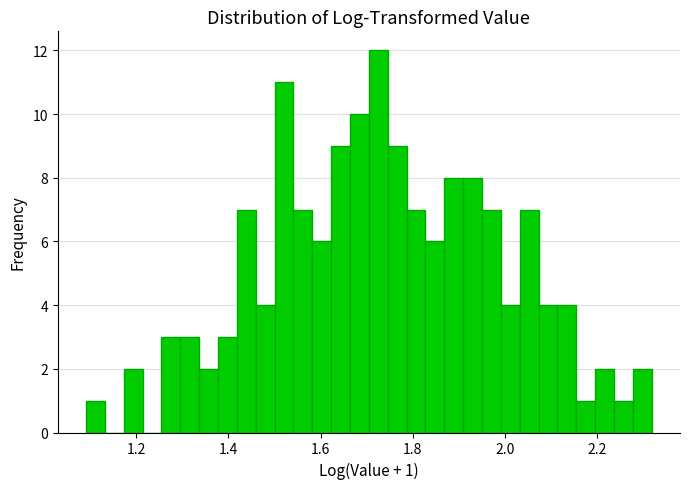

Read against the x-axis, roughly where is the centre of the tallest bar?

1.72